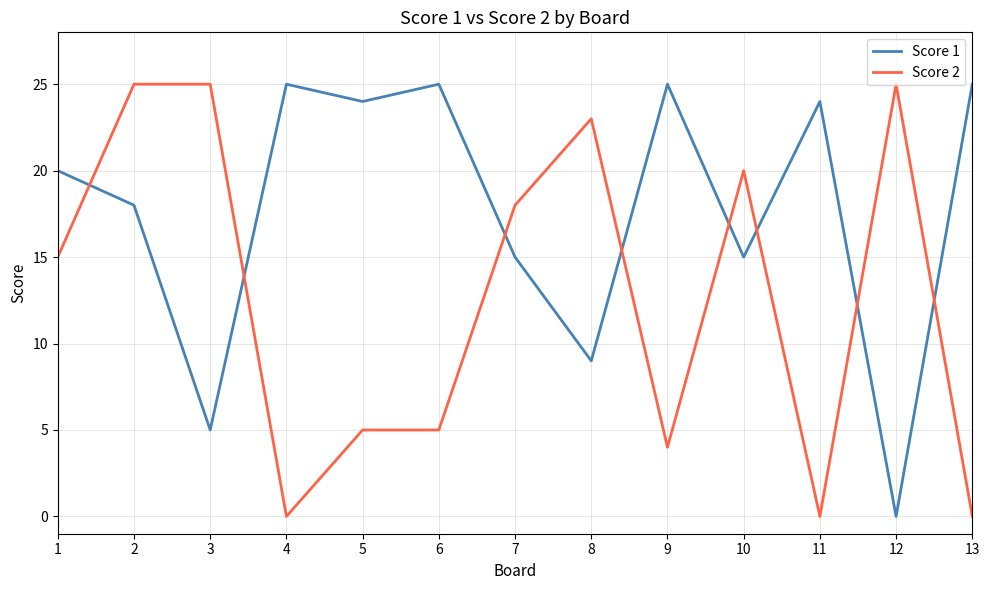

Is it true that Score 2 equals 25 at 2?

True